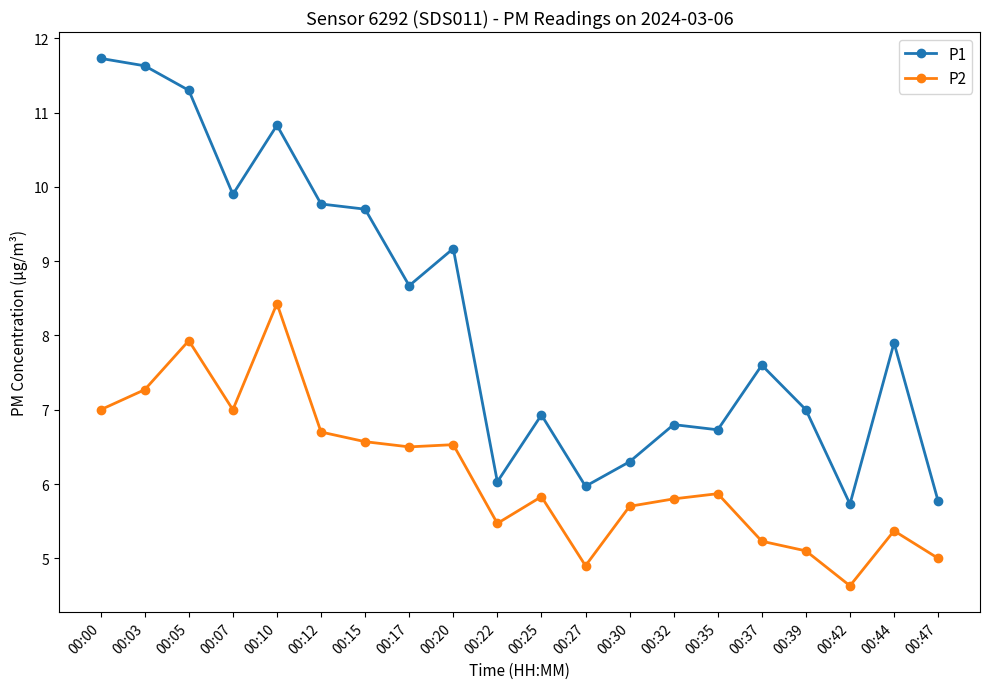

Which series has the widest spread of values?

P1